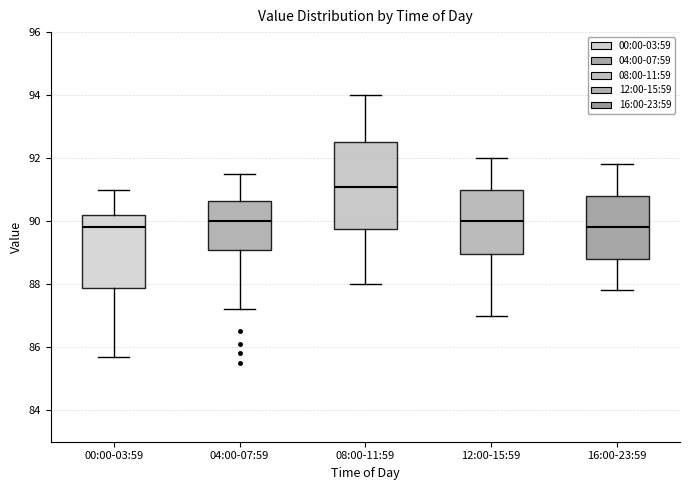

Which box has the highest median line?

08:00-11:59